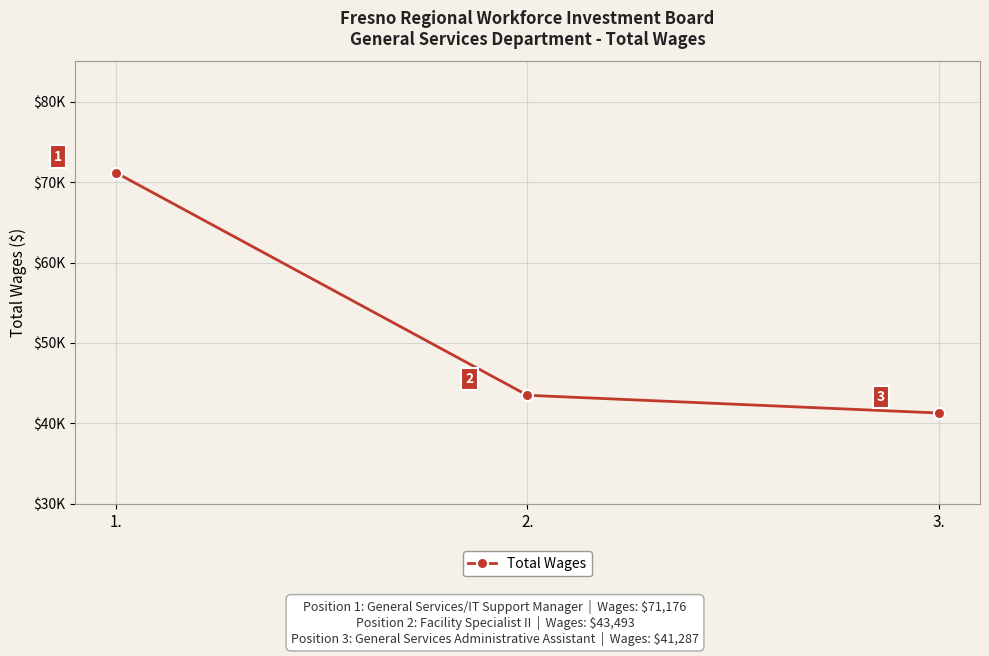

Does the chart have visible grid lines?

Yes